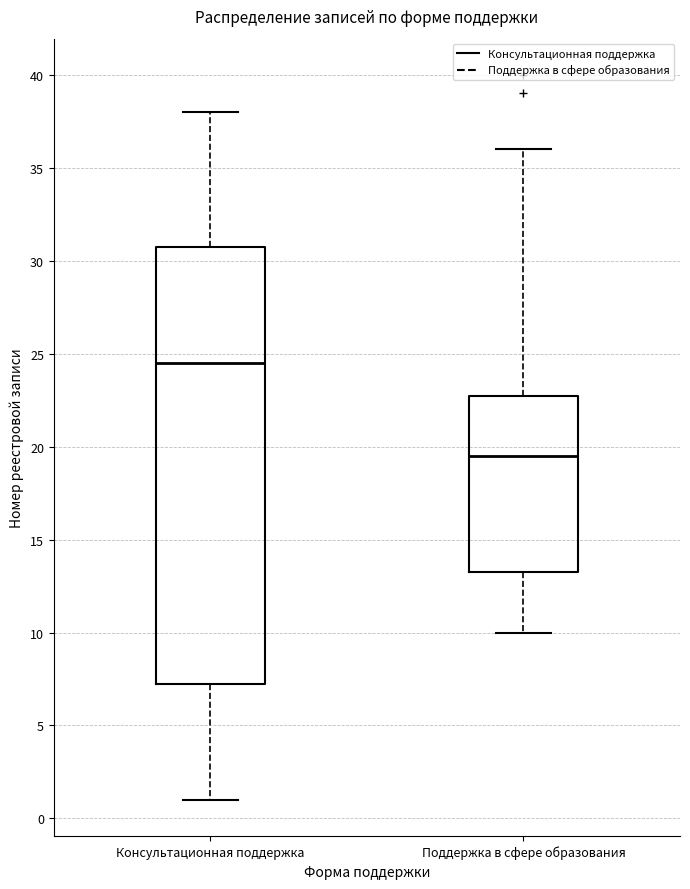

Comparing the boxes themselves (not the whiskers), which one is the tallest?

Консультационная поддержка